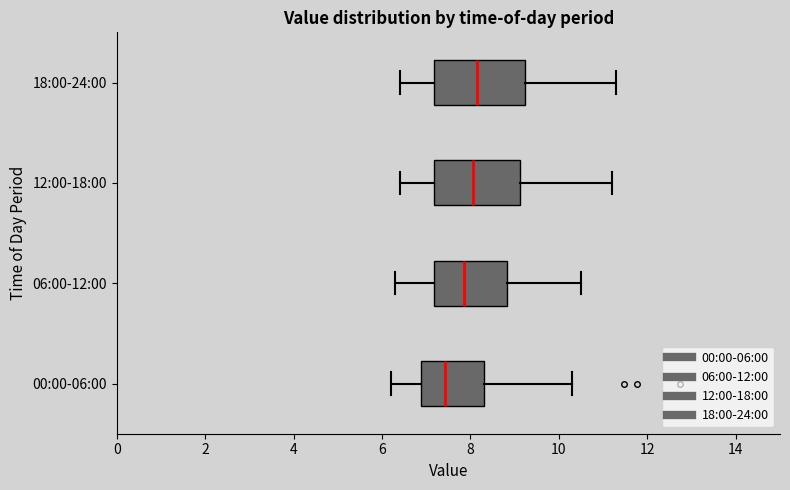

Reading bottom to top, transcribe this box plot: for each box, give where its median line is, the range the box spans, and where its two whiskers end, as read against the x-axis. The values are not printed on the chart, so give them approximately, as read against the axis.

00:00-06:00: median 7.4, box 6.8 to 8.4, whiskers 6.2 to 10.4
06:00-12:00: median 7.8, box 7.2 to 8.8, whiskers 6.4 to 10.6
12:00-18:00: median 8.0, box 7.2 to 9.2, whiskers 6.4 to 11.2
18:00-24:00: median 8.2, box 7.2 to 9.2, whiskers 6.4 to 11.4